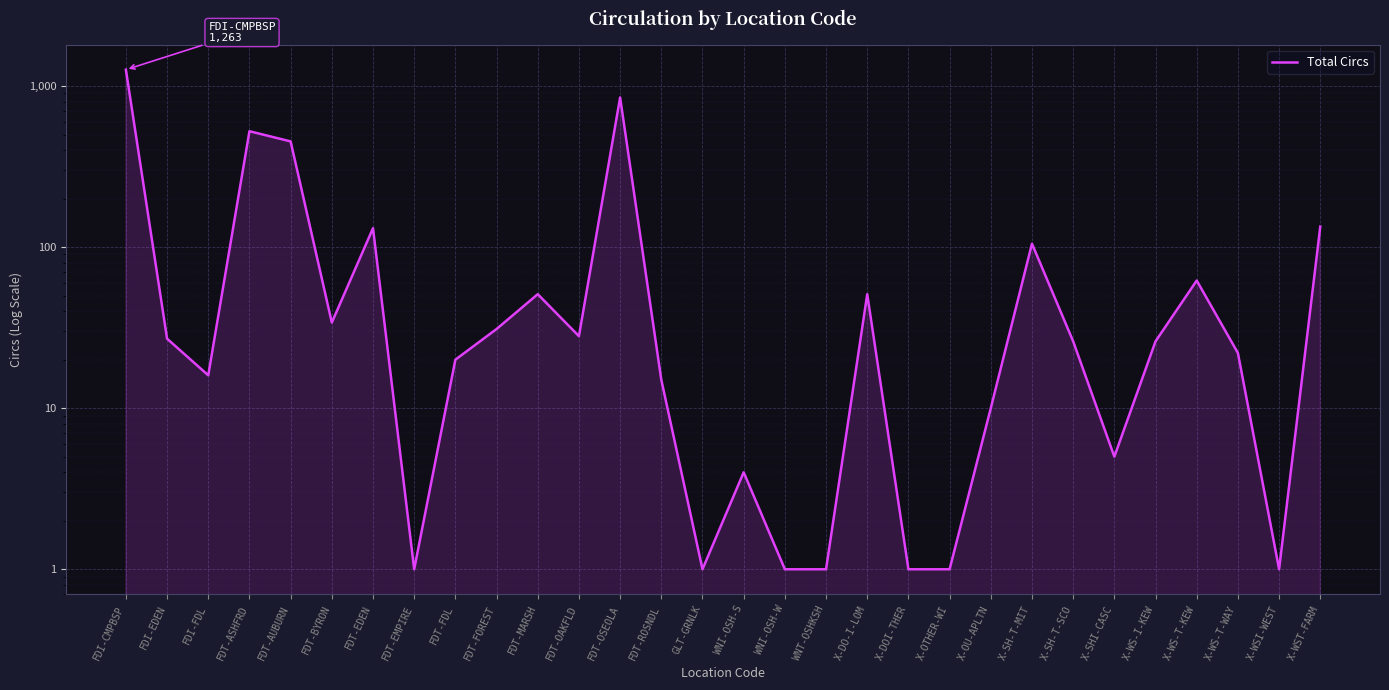

How many series are shown in this chart?

1